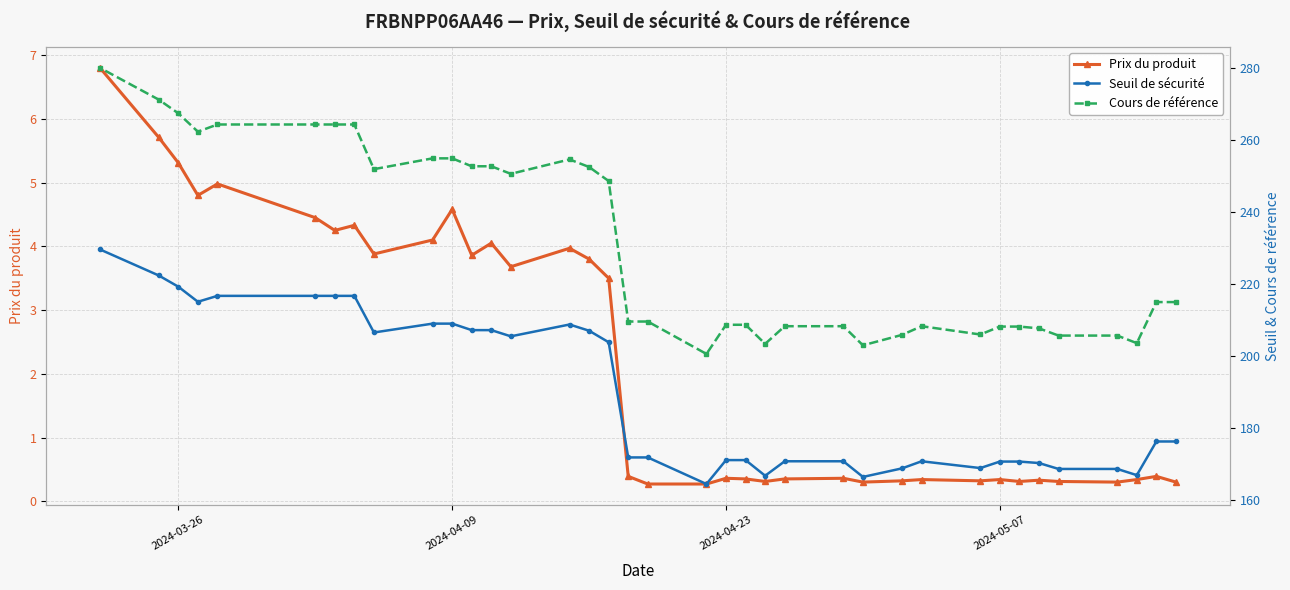

What is the sum of all Seuil de sécurité values?

7020.0